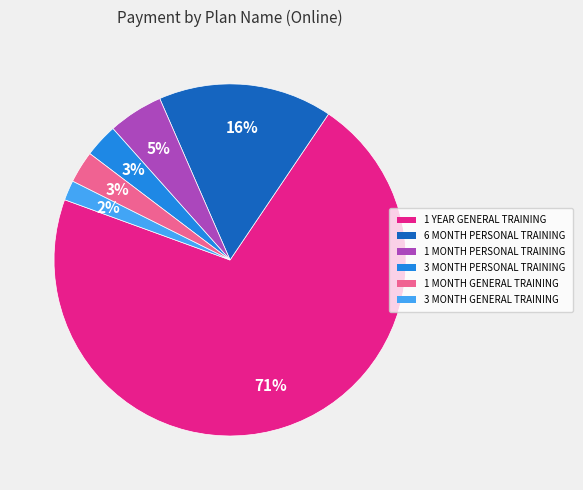

What percentage is the 3 MONTH GENERAL TRAINING slice, to the nearest percent?

2%